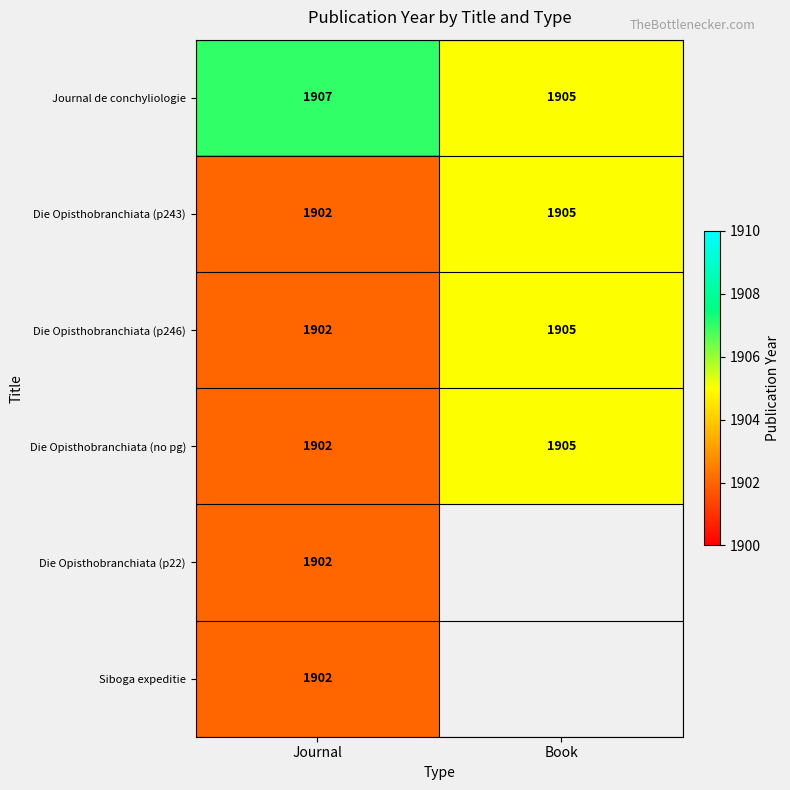

Which category has the highest value across all series?

Journal